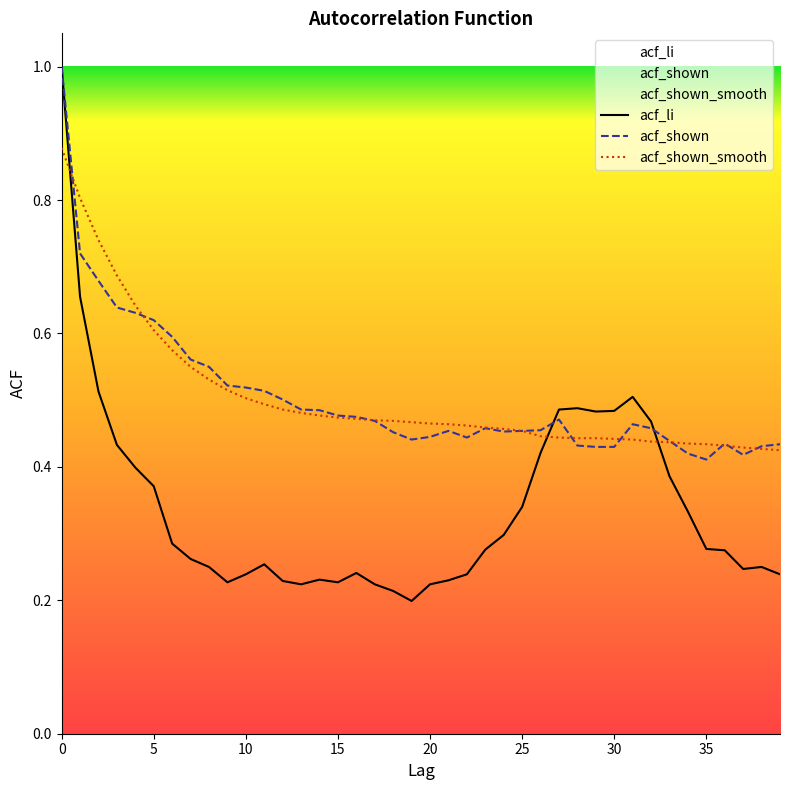

How many times do acf_shown and acf_li cross each other?

2